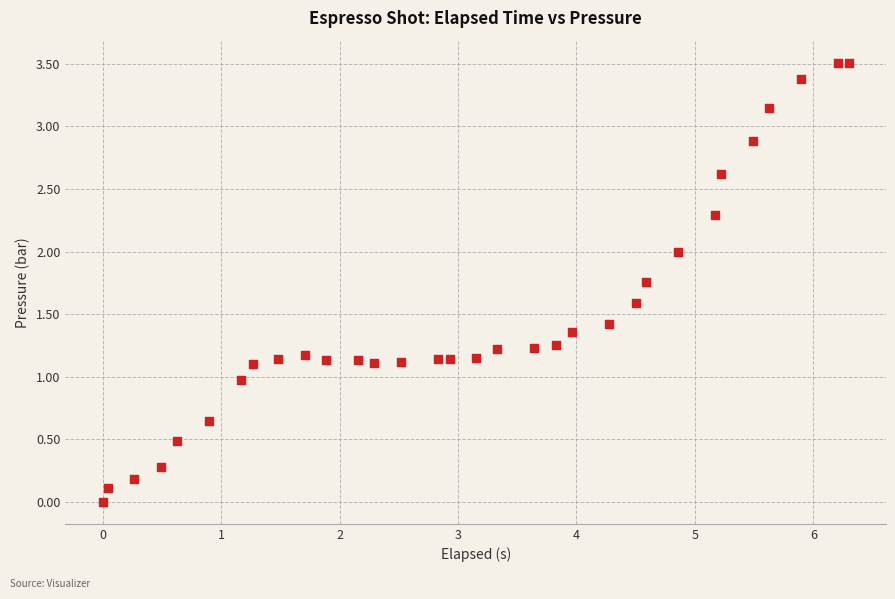

What is the range of X values (max minus min)?

6.3